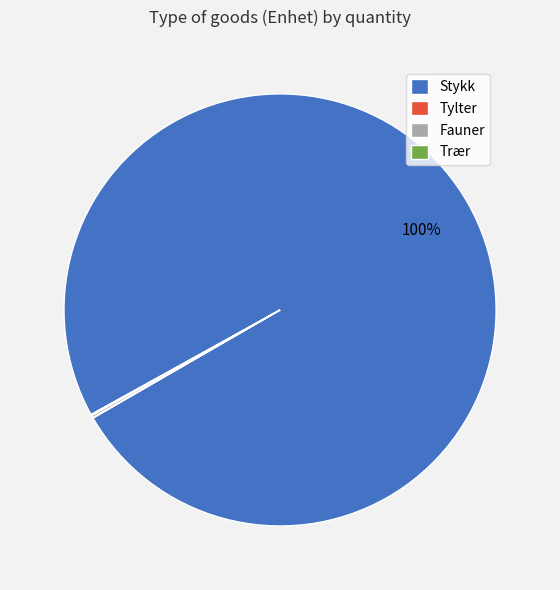

To the nearest percent, what portion does Stykk represent?

100%